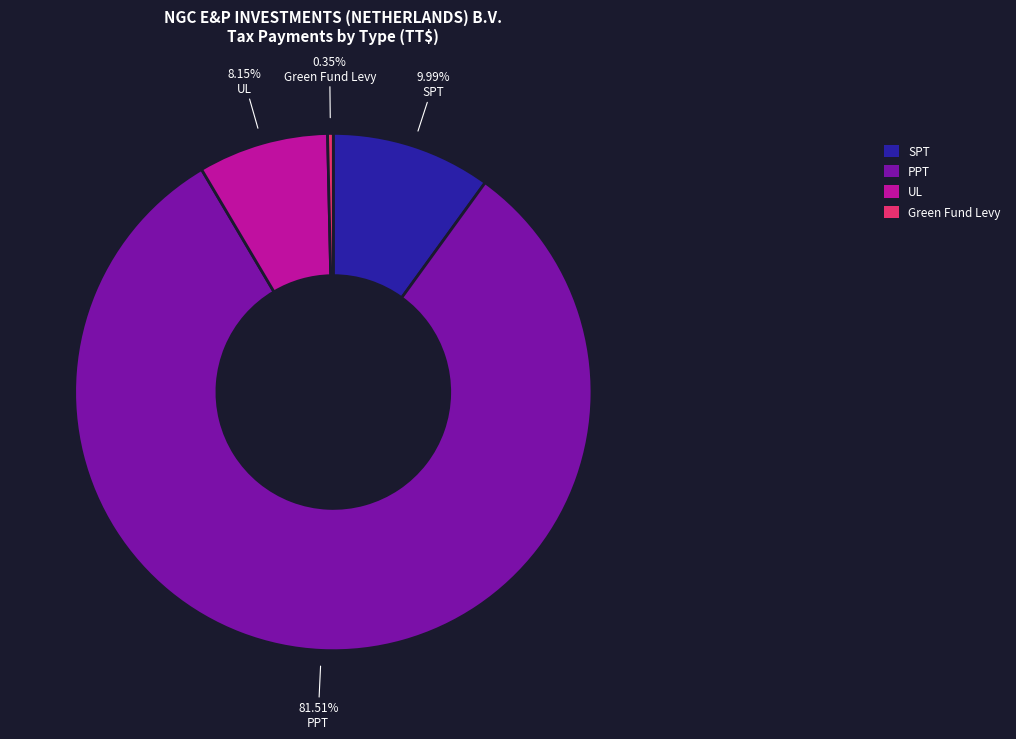

Rank the categories by value from highest to lowest.

PPT, SPT, UL, Green Fund Levy